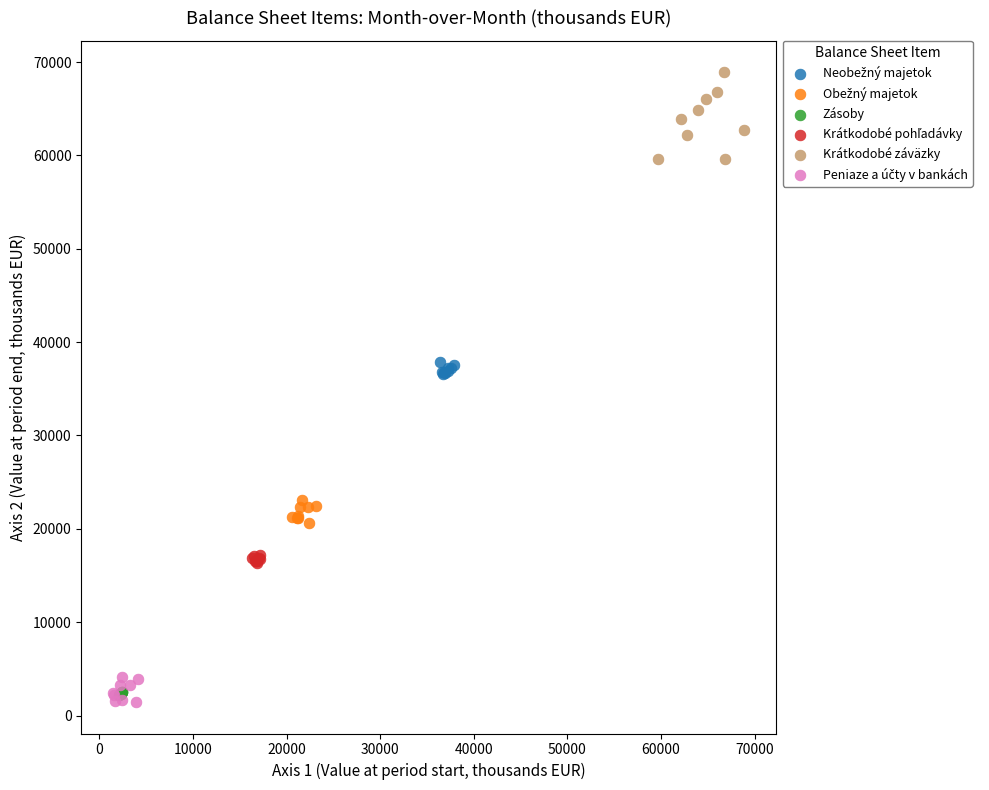

Which series contains the highest Y value?

Krátkodobé záväzky